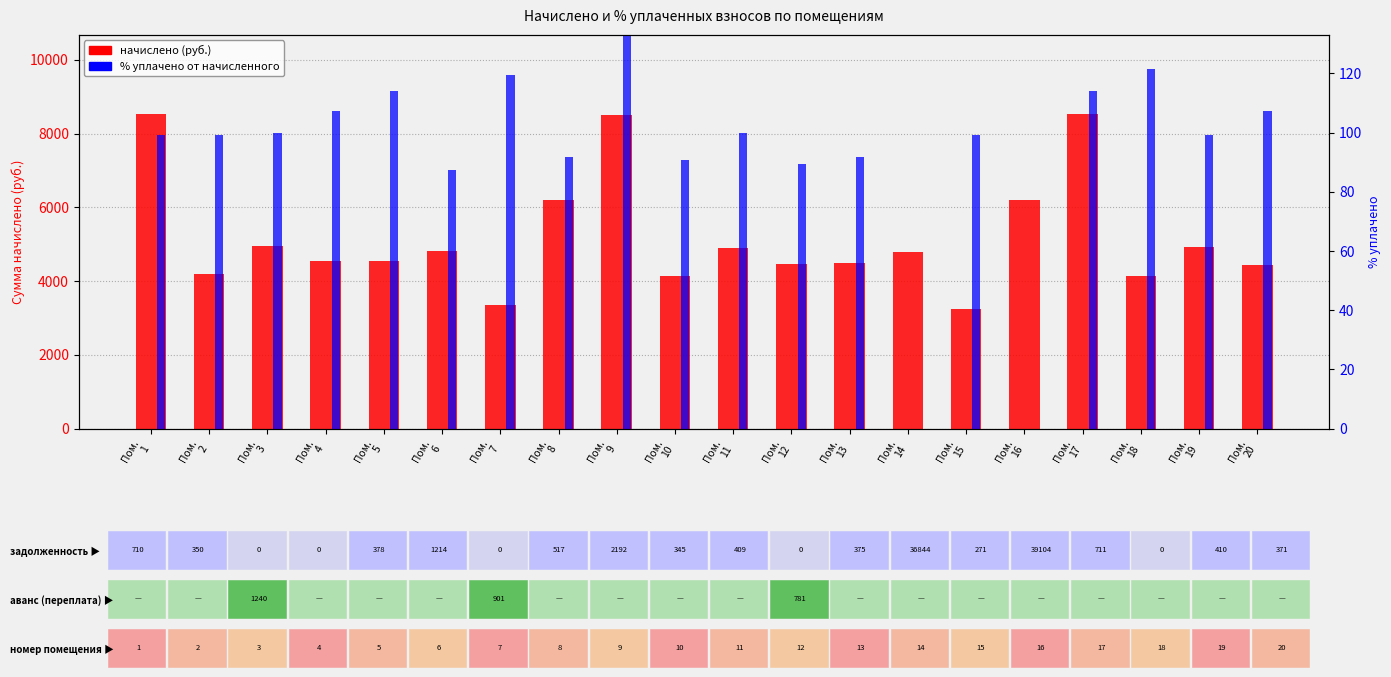

What is the greatest value displayed?

8540.5